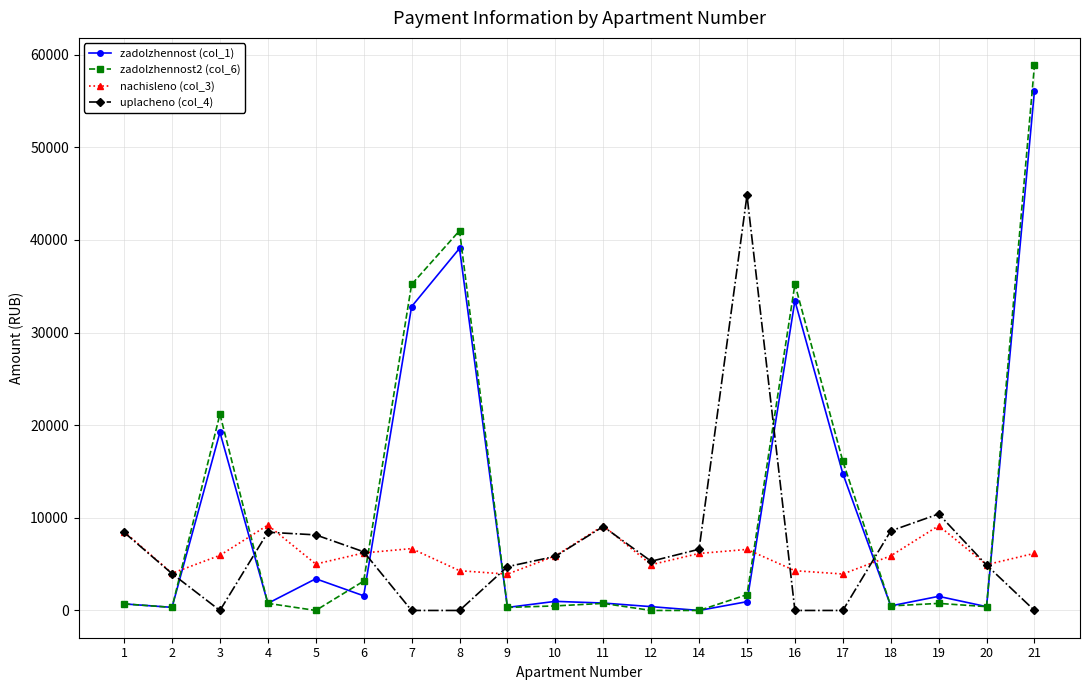

True or false: zadolzhennost (col_1) has more than 1 points higher than both neighbors.

True